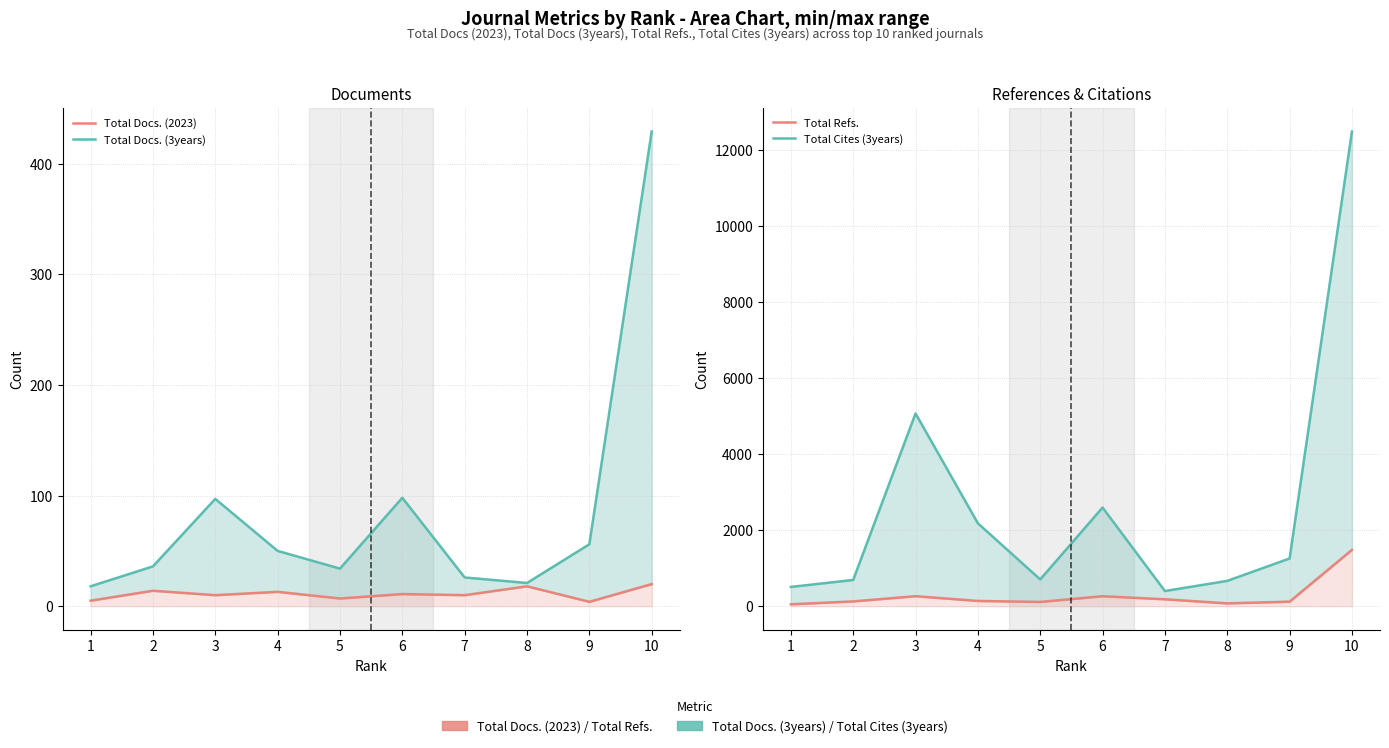

At which category is the sum across all series the highest?

10